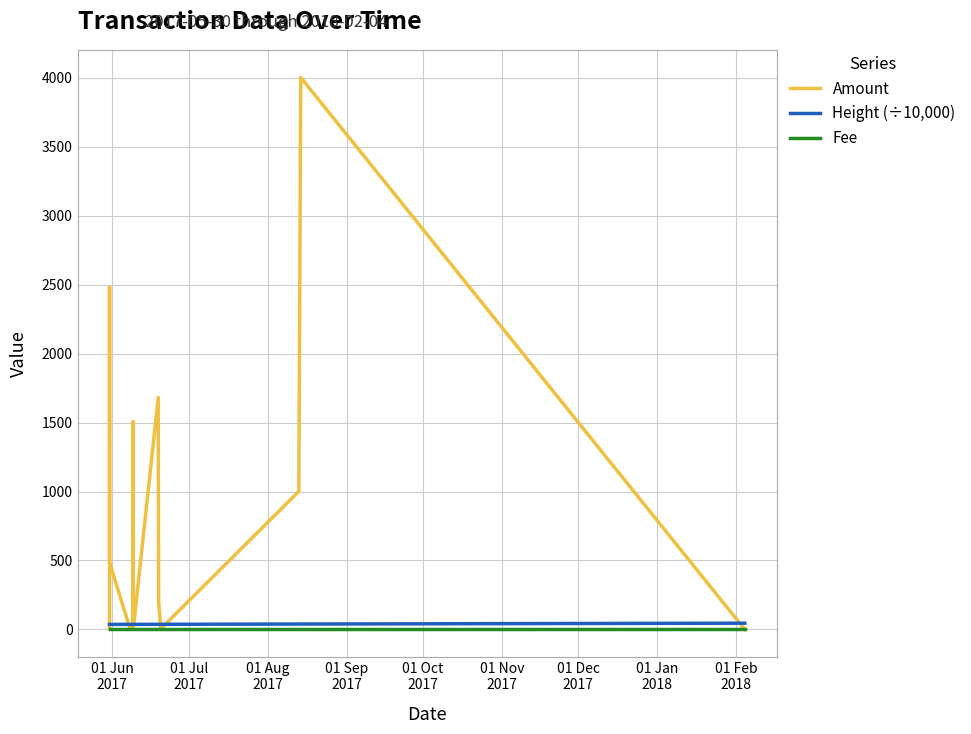

What is the sum of all Amount values?

11385.4